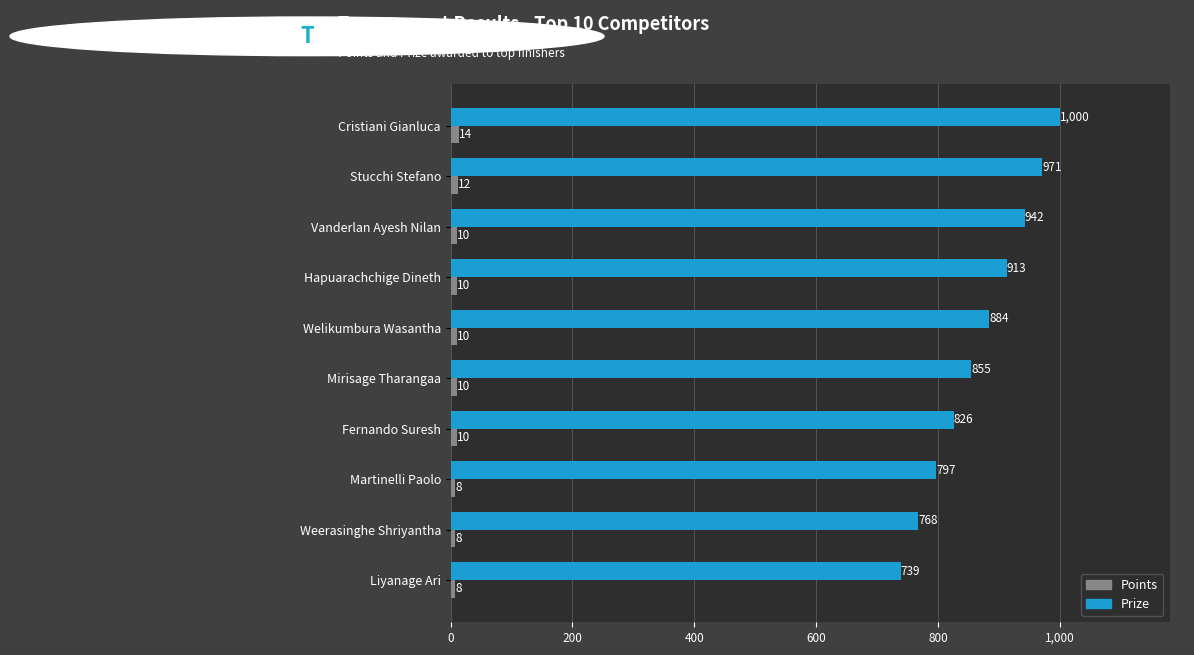

What is the average value of the Points series?

10